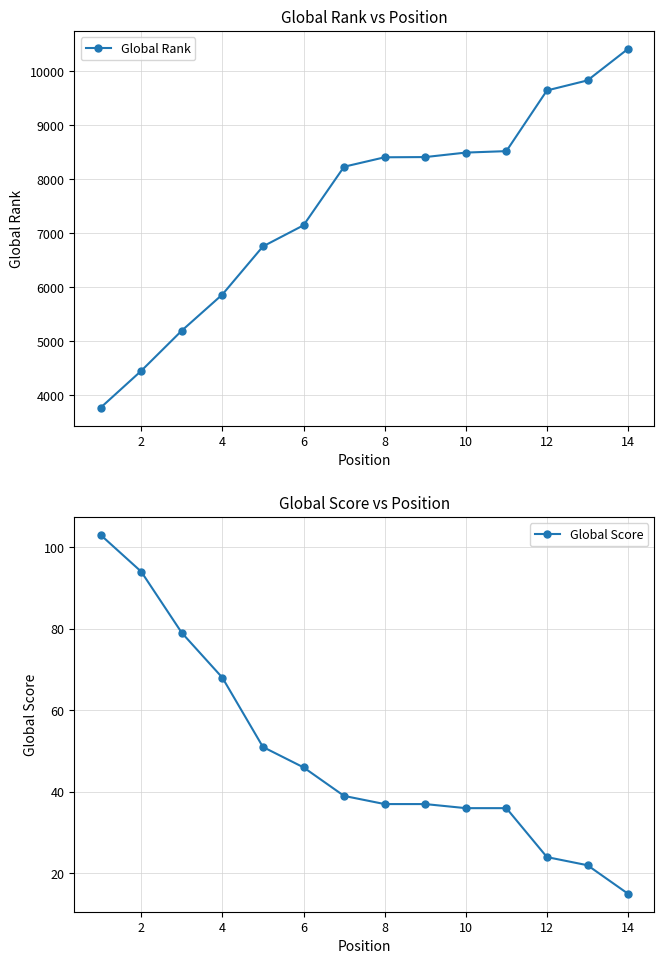

What is the sum of all Global Rank values?

105141